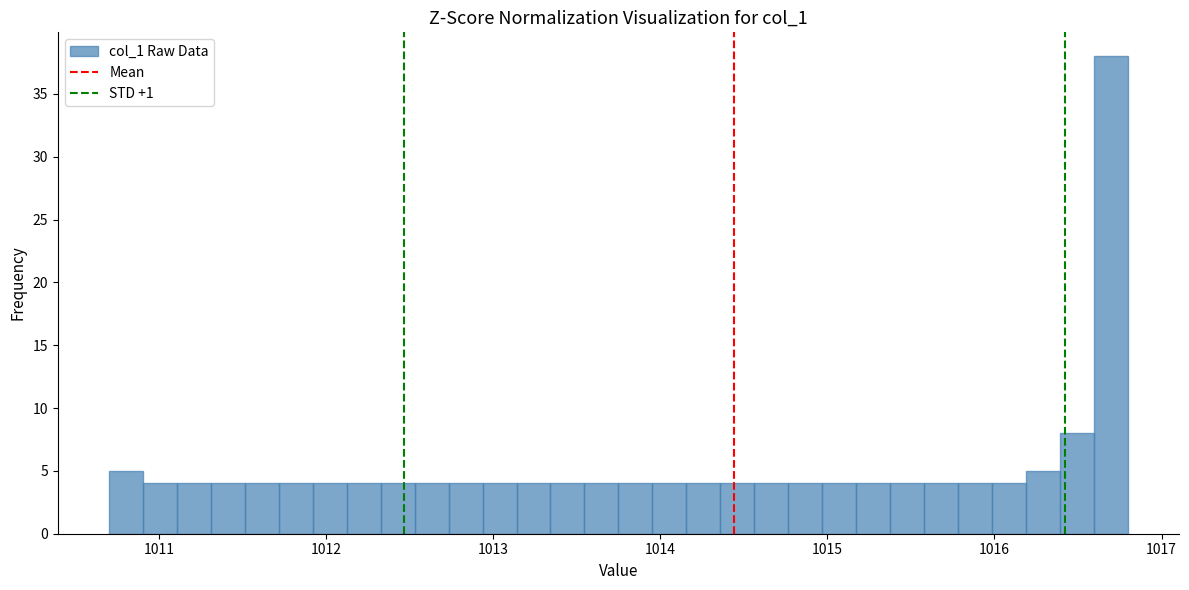

Around what value on the x-axis is the tallest bar? Give the approximate position of its centre, as read against the axis.

1016.7